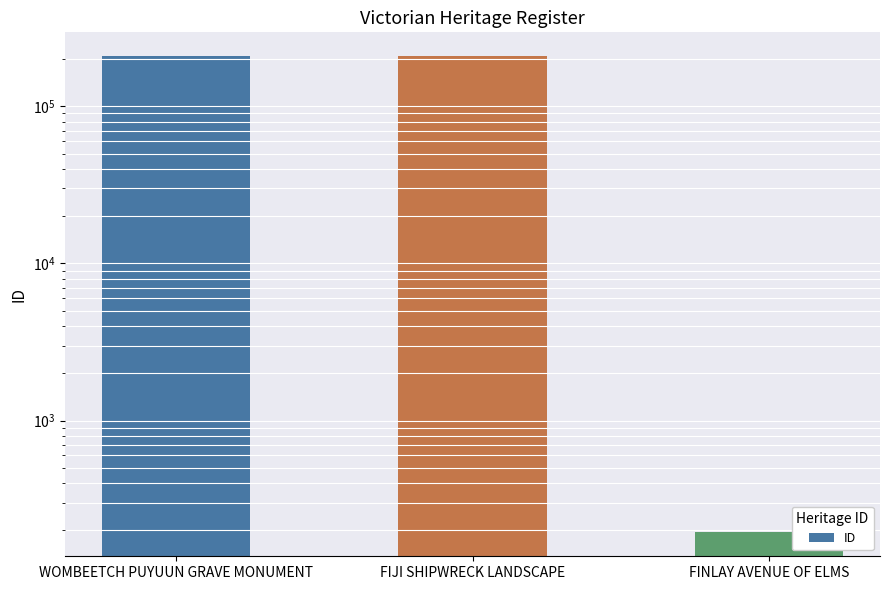

What is the label of the 3rd bar from the right?

WOMBEETCH PUYUUN GRAVE MONUMENT